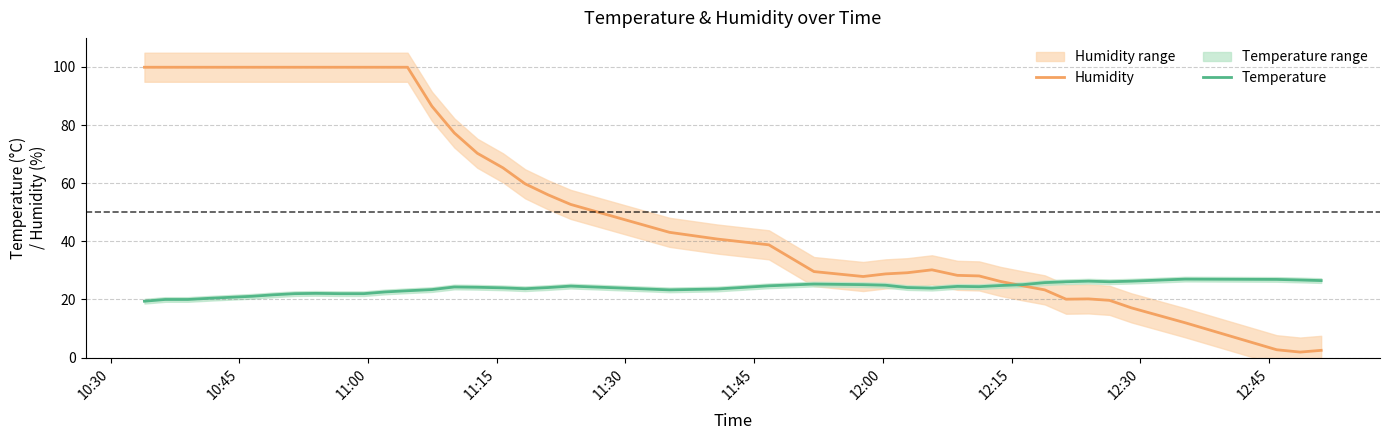

True or false: temperature has a value of 5.6 at 38.

False